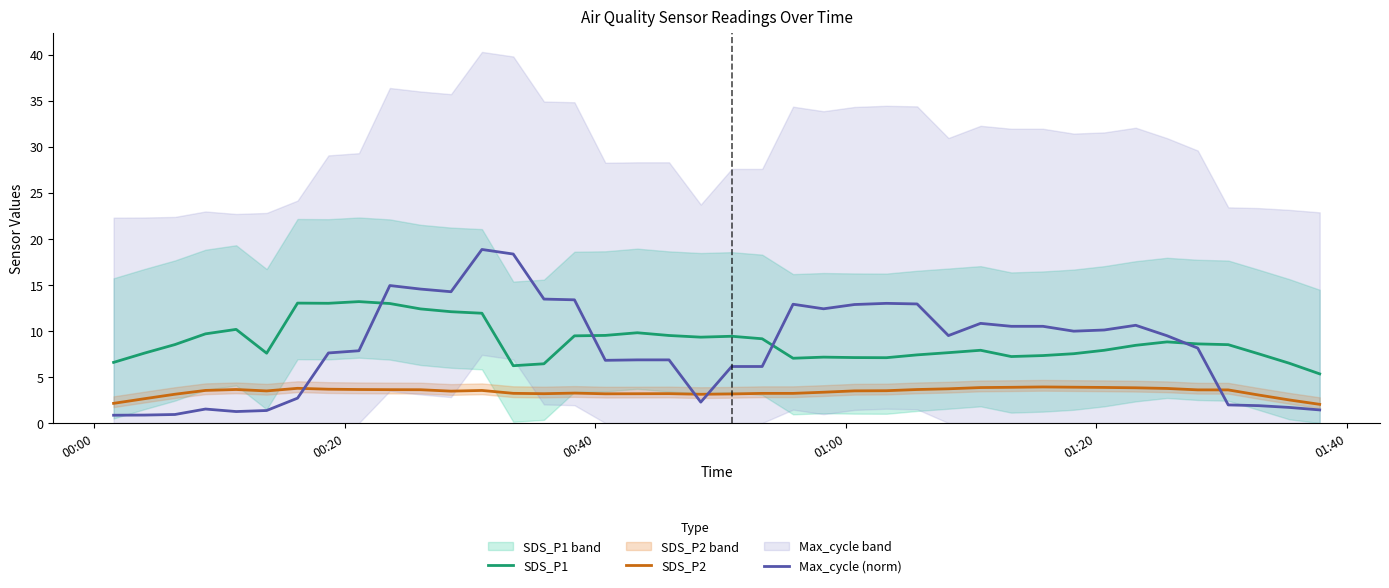

What is the value of the SDS_P1 point at the 33rd from the left?

7.9